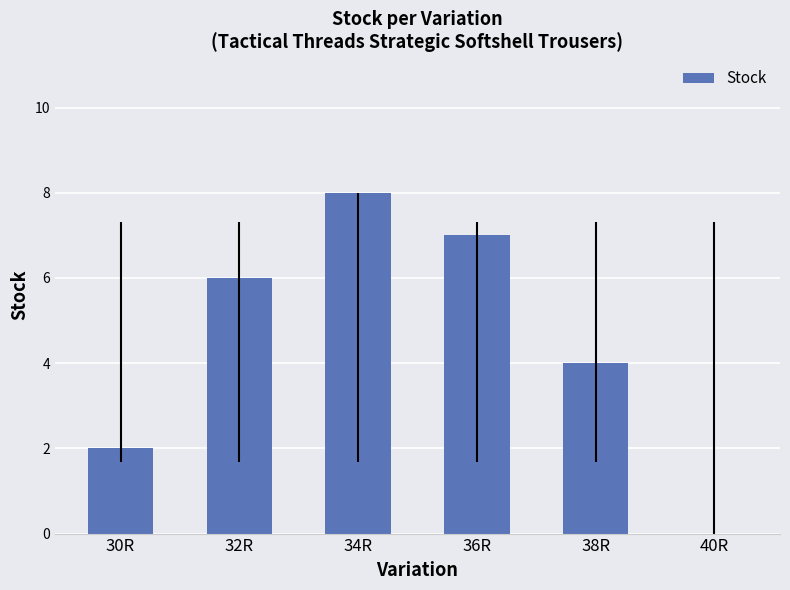

What is the ratio of the value at 38R to the value at 36R?

0.6